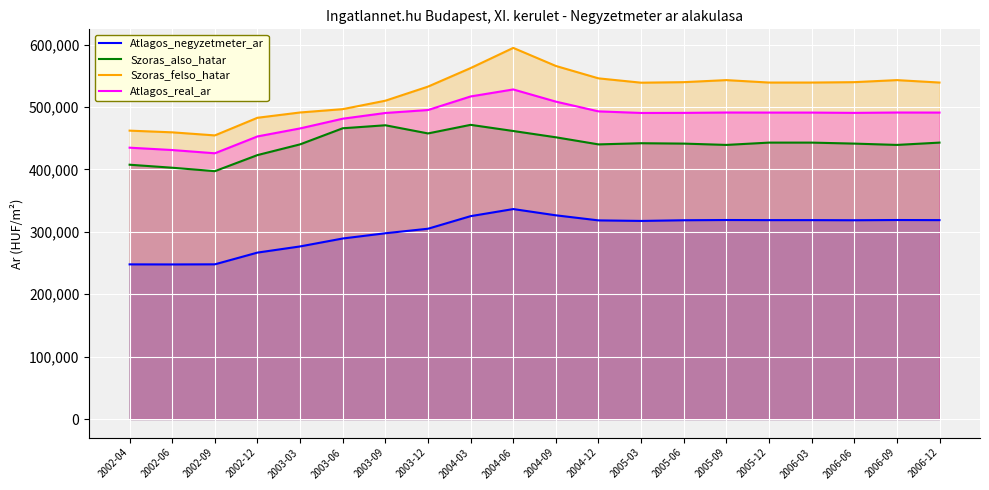

Reading right to left, list all the values displayed in this chart.

Atlagos_negyzetmeter_ar: 318803	318981	318598	318803	318803	318981	318598	317521	318385	326514	336541	325180	305011	297763	289367	276646	266771	247961	247779	247886
Szoras_also_hatar: 443059	439352	441462	443059	443059	439352	441462	442067	440198	451578	461664	471531	457768	470859	466045	440266	423072	397279	402785	407613
Szoras_felso_hatar: 539325	543238	539948	539325	539325	543238	539948	539099	546048	565904	594876	562549	532818	510229	496699	491362	482884	454605	459521	462249
Atlagos_real_ar: 491192	491295	490705	491192	491192	491295	490705	490583	493123	508741	528270	517040	495293	490544	481372	465814	452978	425942	431153	434931